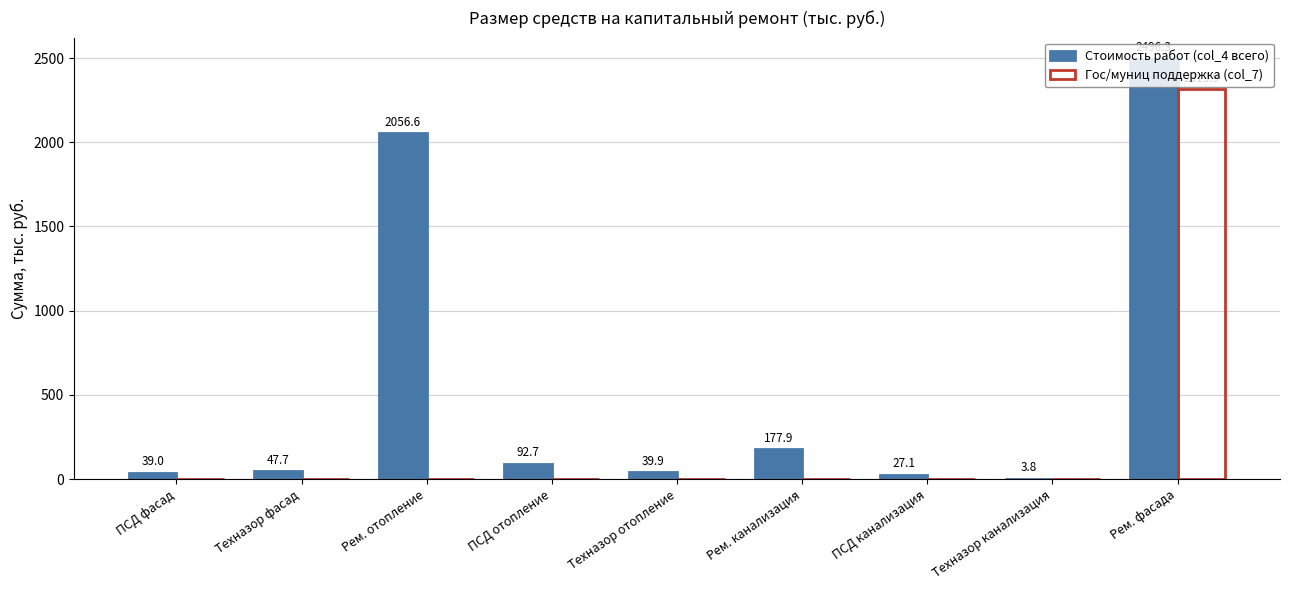

What value does the Стоимость работ (col_4 всего) series have at Техназор отопление?

39.9